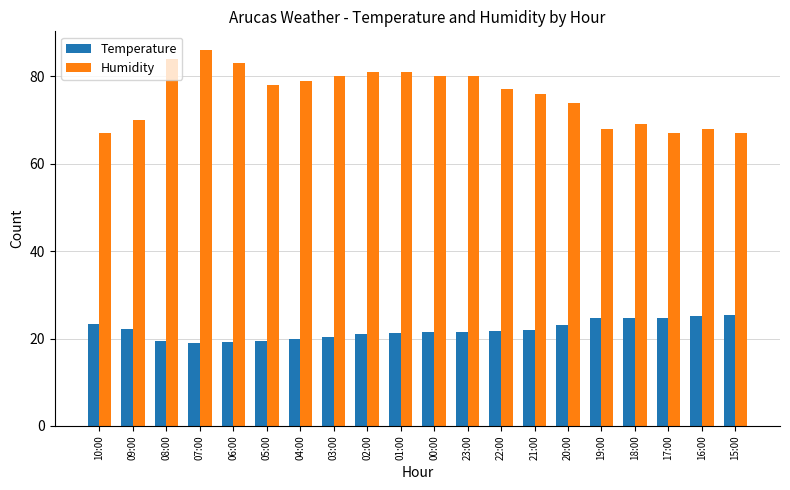

Which series changed the most between 07:00 and 16:00?

Humidity